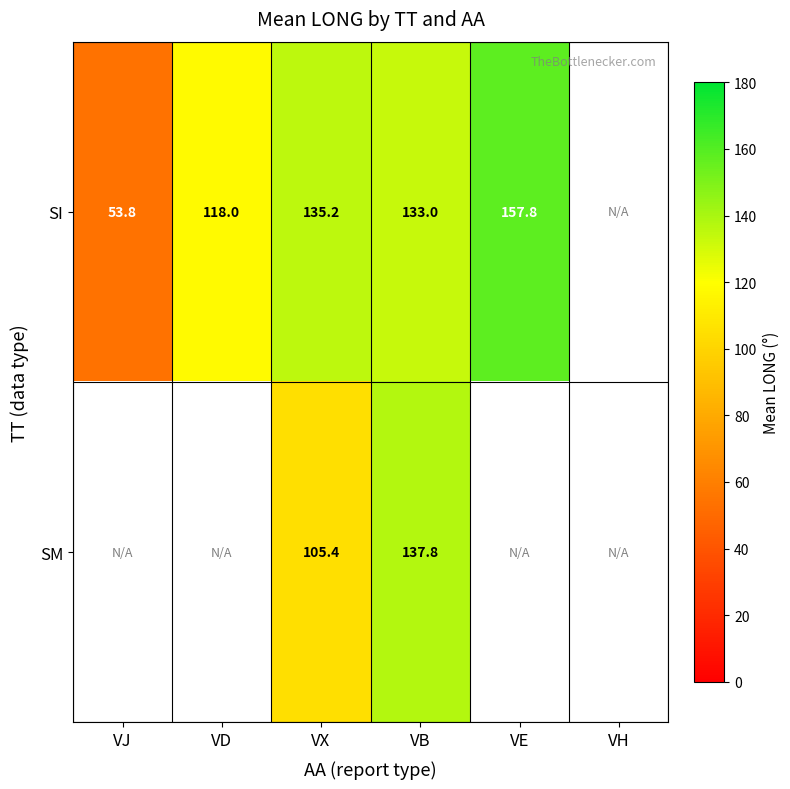

What is the difference between the SI values at VE and VJ?

104.0